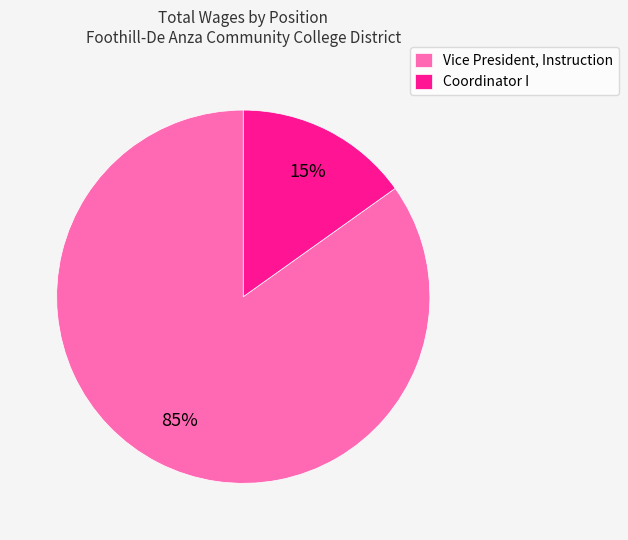

How many slices are in this pie chart?

2